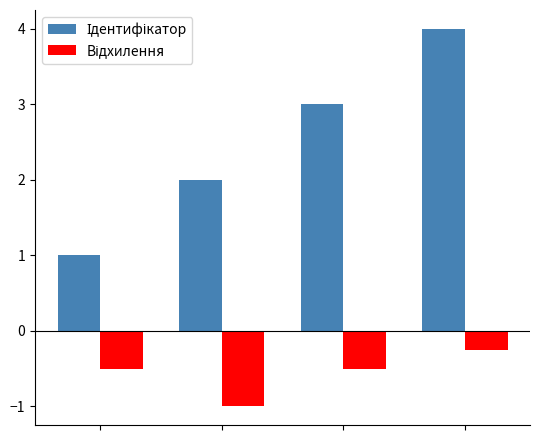

At how many categories does at least one series exceed 0?

4